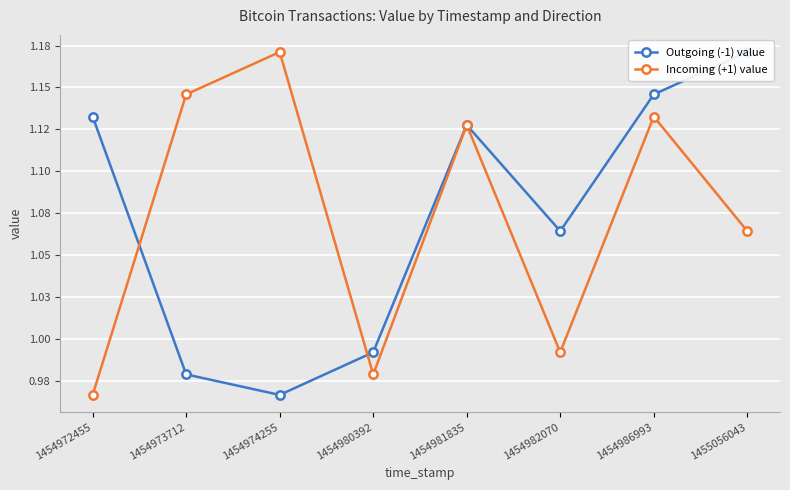

What is the lowest value of the Outgoing (-1) value series?

1.0